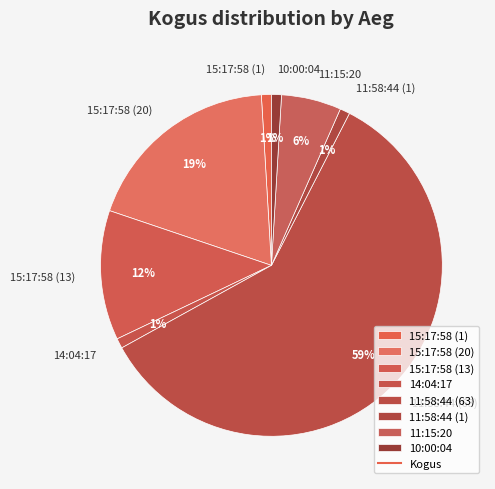

To the nearest percent, what is the combined percentage of 15:17:58 (1) and 11:15:20?

7%